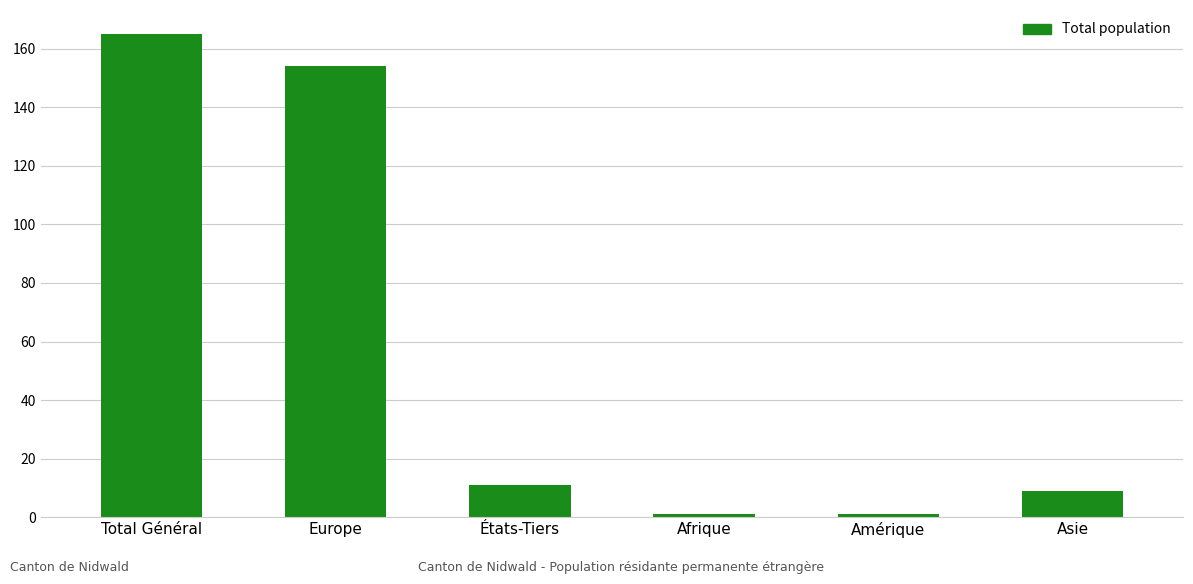

What position from the right is États-Tiers?

4